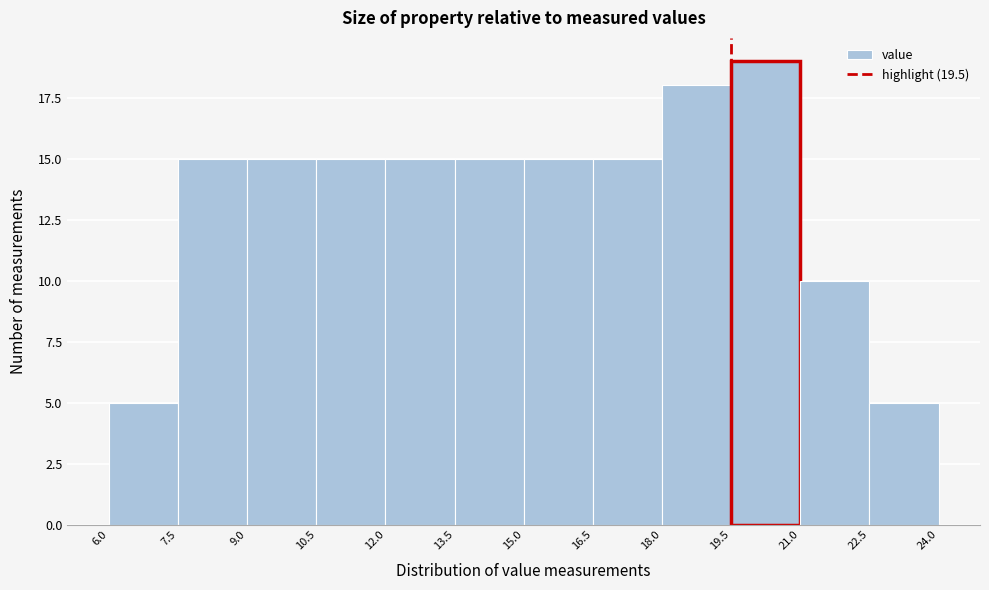

What is the height of the bar covering 21.0 to 22.5 on the x-axis? The values are not printed on the chart, so give them approximately, as read against the axis.

10